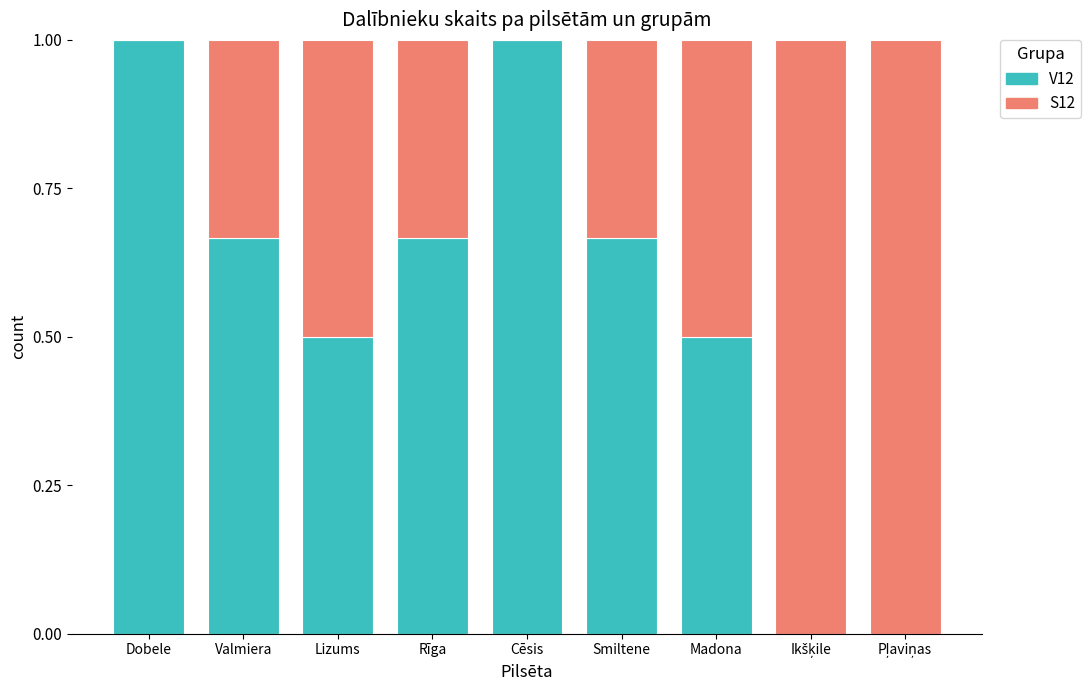

Are the bars grouped side by side (vs. stacked)?

No